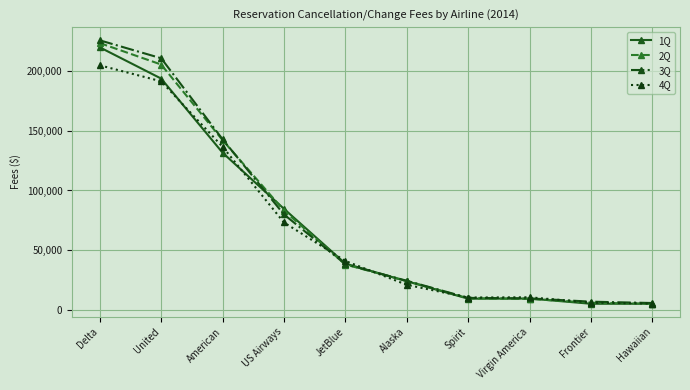

At which label is 1Q closest to 112543?

American